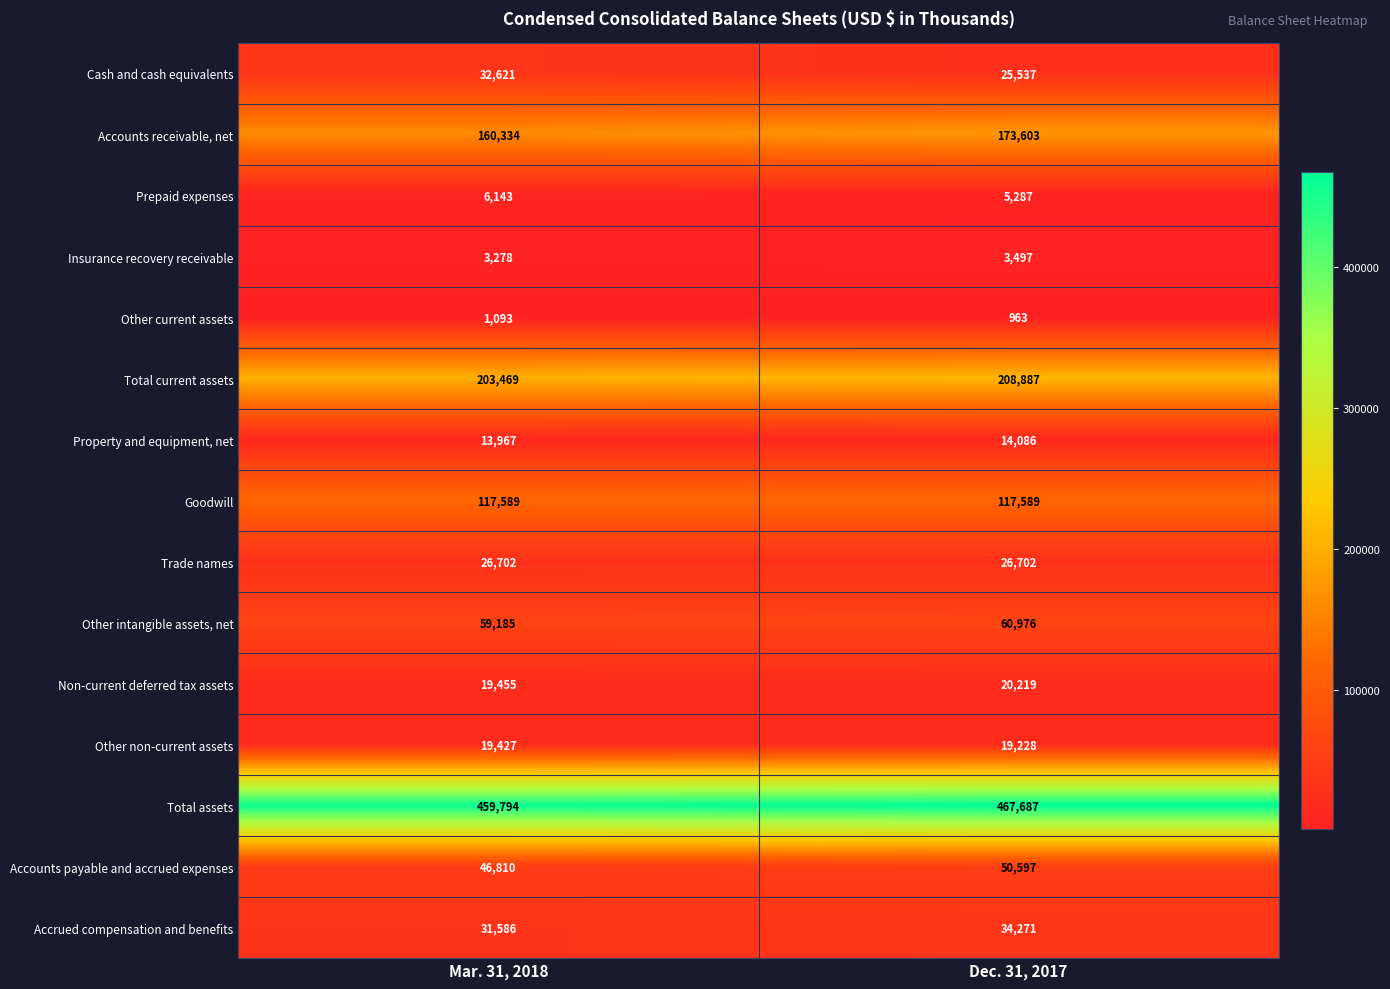

Between Mar. 31, 2018 and Dec. 31, 2017, which series saw the biggest shift?

Accounts receivable, net